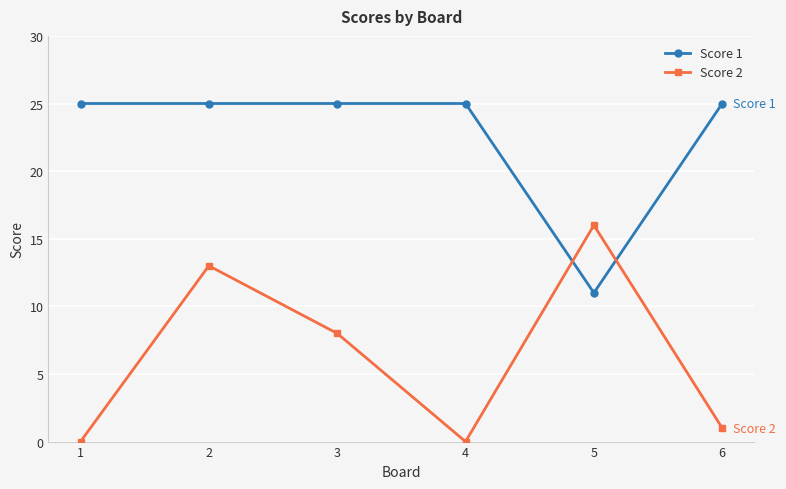

In Score 2, how many points are higher than both neighbors (excluding endpoints)?

2